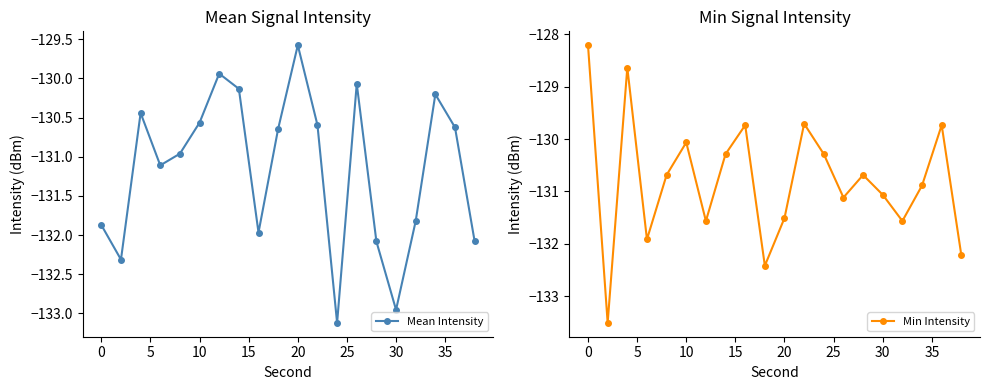

True or false: Mean Intensity has more than 1 interior local peaks.

True